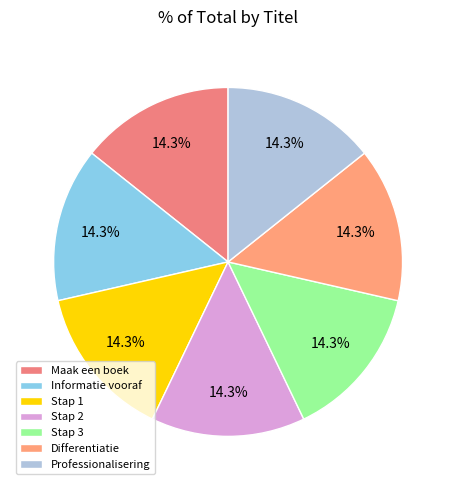

Count the number of slices in the pie.

7